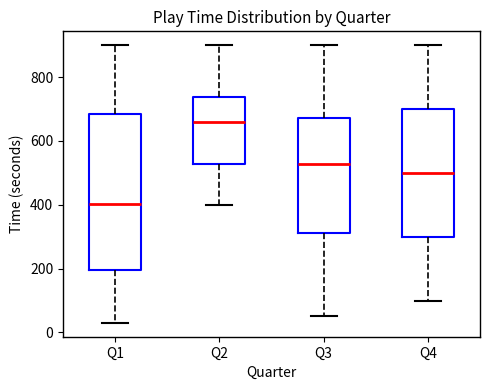

Where does the median line of the box for Q2 sit on the y-axis? The values are not printed on the chart, so give them approximately, as read against the axis.

660